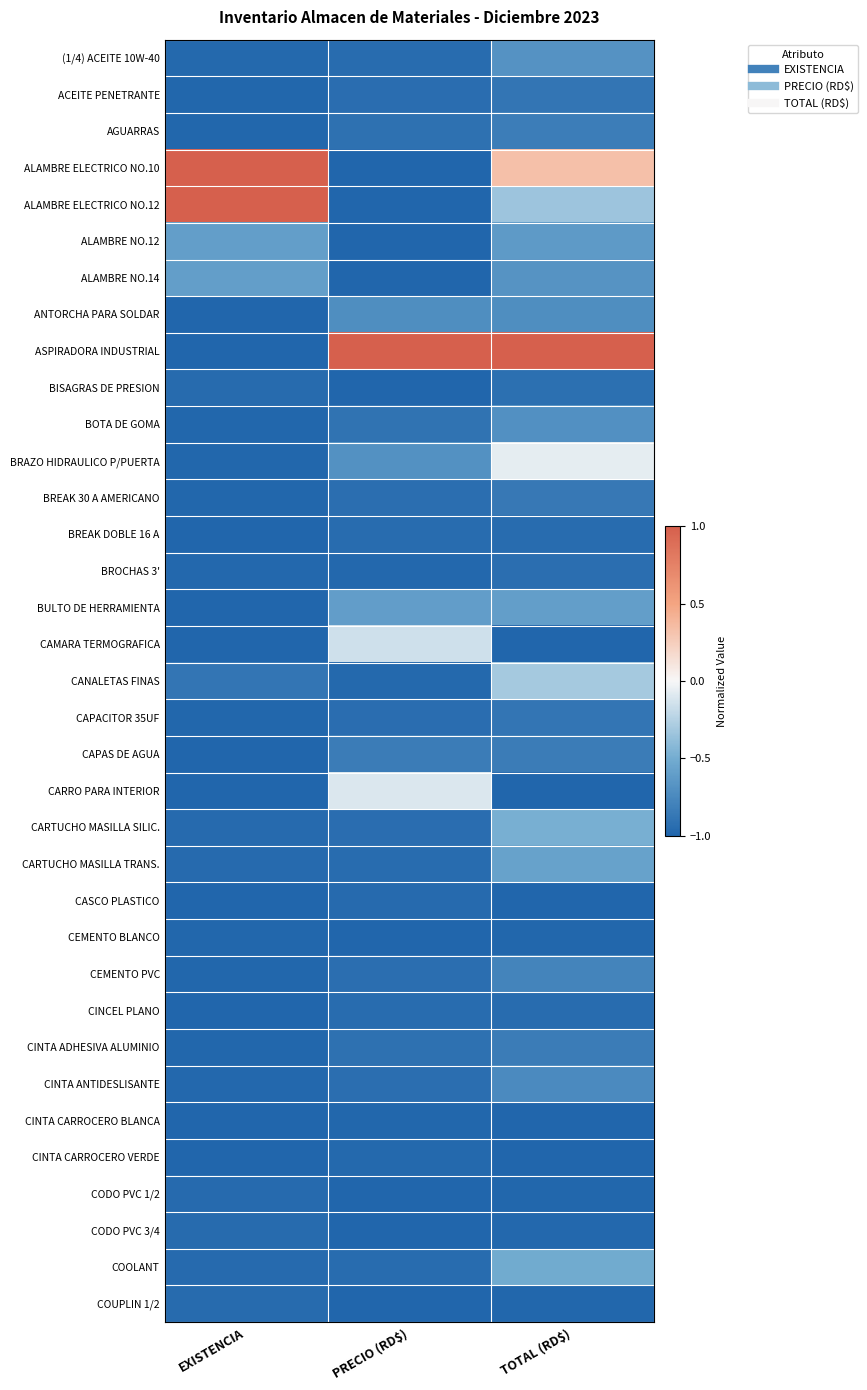

Reading right to left, what are all the values shown in this chart?

(1/4) ACEITE 10W-40: TOTAL (RD$)=-0.7	PRECIO (RD$)=-0.9	EXISTENCIA=-1.0
ACEITE PENETRANTE: TOTAL (RD$)=-0.9	PRECIO (RD$)=-0.9	EXISTENCIA=-1.0
AGUARRAS: TOTAL (RD$)=-0.8	PRECIO (RD$)=-0.9	EXISTENCIA=-1.0
ALAMBRE ELECTRICO NO.10: TOTAL (RD$)=0.3	PRECIO (RD$)=-1.0	EXISTENCIA=1.0
ALAMBRE ELECTRICO NO.12: TOTAL (RD$)=-0.3	PRECIO (RD$)=-1.0	EXISTENCIA=1.0
ALAMBRE NO.12: TOTAL (RD$)=-0.6	PRECIO (RD$)=-1.0	EXISTENCIA=-0.6
ALAMBRE NO.14: TOTAL (RD$)=-0.7	PRECIO (RD$)=-1.0	EXISTENCIA=-0.6
ANTORCHA PARA SOLDAR: TOTAL (RD$)=-0.7	PRECIO (RD$)=-0.7	EXISTENCIA=-1.0
ASPIRADORA INDUSTRIAL: TOTAL (RD$)=1.0	PRECIO (RD$)=1.0	EXISTENCIA=-1.0
BISAGRAS DE PRESION: TOTAL (RD$)=-0.9	PRECIO (RD$)=-1.0	EXISTENCIA=-1.0
BOTA DE GOMA: TOTAL (RD$)=-0.7	PRECIO (RD$)=-0.9	EXISTENCIA=-1.0
BRAZO HIDRAULICO P/PUERTA: TOTAL (RD$)=-0.1	PRECIO (RD$)=-0.7	EXISTENCIA=-1.0
BREAK 30 A AMERICANO: TOTAL (RD$)=-0.9	PRECIO (RD$)=-0.9	EXISTENCIA=-1.0
BREAK DOBLE 16 A: TOTAL (RD$)=-0.9	PRECIO (RD$)=-0.9	EXISTENCIA=-1.0
BROCHAS 3': TOTAL (RD$)=-0.9	PRECIO (RD$)=-1.0	EXISTENCIA=-1.0
BULTO DE HERRAMIENTA: TOTAL (RD$)=-0.6	PRECIO (RD$)=-0.6	EXISTENCIA=-1.0
CAMARA TERMOGRAFICA: TOTAL (RD$)=-1.0	PRECIO (RD$)=-0.2	EXISTENCIA=-1.0
CANALETAS FINAS: TOTAL (RD$)=-0.3	PRECIO (RD$)=-1.0	EXISTENCIA=-0.9
CAPACITOR 35UF: TOTAL (RD$)=-0.9	PRECIO (RD$)=-0.9	EXISTENCIA=-1.0
CAPAS DE AGUA: TOTAL (RD$)=-0.8	PRECIO (RD$)=-0.8	EXISTENCIA=-1.0
CARRO PARA INTERIOR: TOTAL (RD$)=-1.0	PRECIO (RD$)=-0.1	EXISTENCIA=-1.0
CARTUCHO MASILLA SILIC.: TOTAL (RD$)=-0.5	PRECIO (RD$)=-0.9	EXISTENCIA=-1.0
CARTUCHO MASILLA TRANS.: TOTAL (RD$)=-0.6	PRECIO (RD$)=-0.9	EXISTENCIA=-1.0
CASCO PLASTICO: TOTAL (RD$)=-1.0	PRECIO (RD$)=-1.0	EXISTENCIA=-1.0
CEMENTO BLANCO: TOTAL (RD$)=-1.0	PRECIO (RD$)=-1.0	EXISTENCIA=-1.0
CEMENTO PVC: TOTAL (RD$)=-0.8	PRECIO (RD$)=-0.9	EXISTENCIA=-1.0
CINCEL PLANO: TOTAL (RD$)=-0.9	PRECIO (RD$)=-1.0	EXISTENCIA=-1.0
CINTA ADHESIVA ALUMINIO: TOTAL (RD$)=-0.8	PRECIO (RD$)=-0.9	EXISTENCIA=-1.0
CINTA ANTIDESLISANTE: TOTAL (RD$)=-0.7	PRECIO (RD$)=-0.9	EXISTENCIA=-1.0
CINTA CARROCERO BLANCA: TOTAL (RD$)=-1.0	PRECIO (RD$)=-1.0	EXISTENCIA=-1.0
CINTA CARROCERO VERDE: TOTAL (RD$)=-1.0	PRECIO (RD$)=-1.0	EXISTENCIA=-1.0
CODO PVC 1/2: TOTAL (RD$)=-1.0	PRECIO (RD$)=-1.0	EXISTENCIA=-1.0
CODO PVC 3/4: TOTAL (RD$)=-1.0	PRECIO (RD$)=-1.0	EXISTENCIA=-1.0
COOLANT: TOTAL (RD$)=-0.5	PRECIO (RD$)=-0.9	EXISTENCIA=-1.0
COUPLIN 1/2: TOTAL (RD$)=-1.0	PRECIO (RD$)=-1.0	EXISTENCIA=-1.0